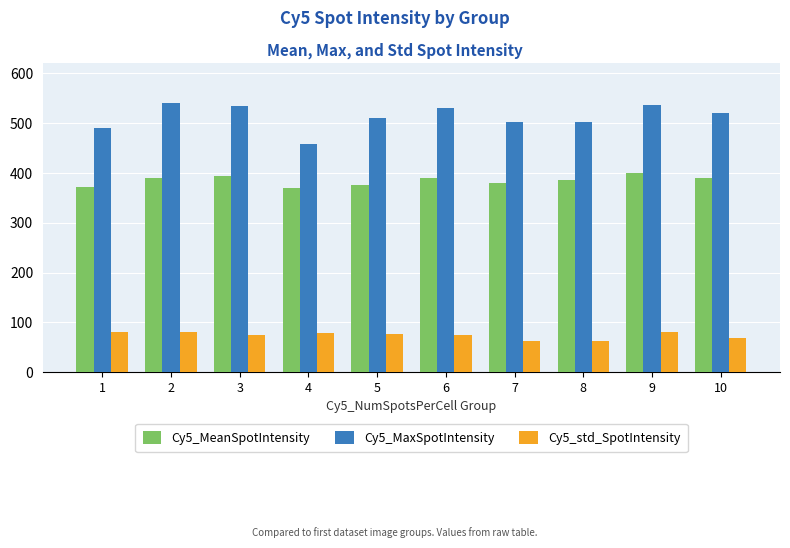

Where does the Cy5_MaxSpotIntensity series first go above 521?

2